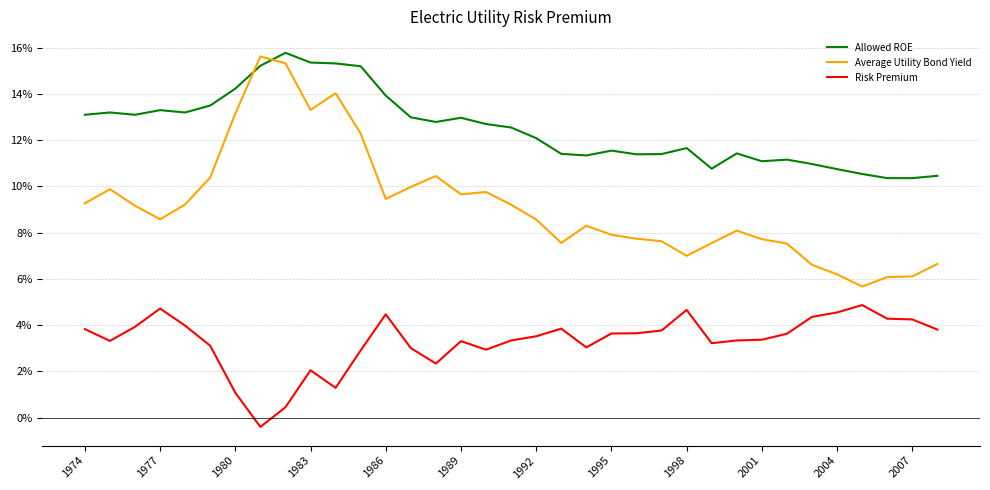

Which series has the largest range (max minus min)?

Average Utility Bond Yield